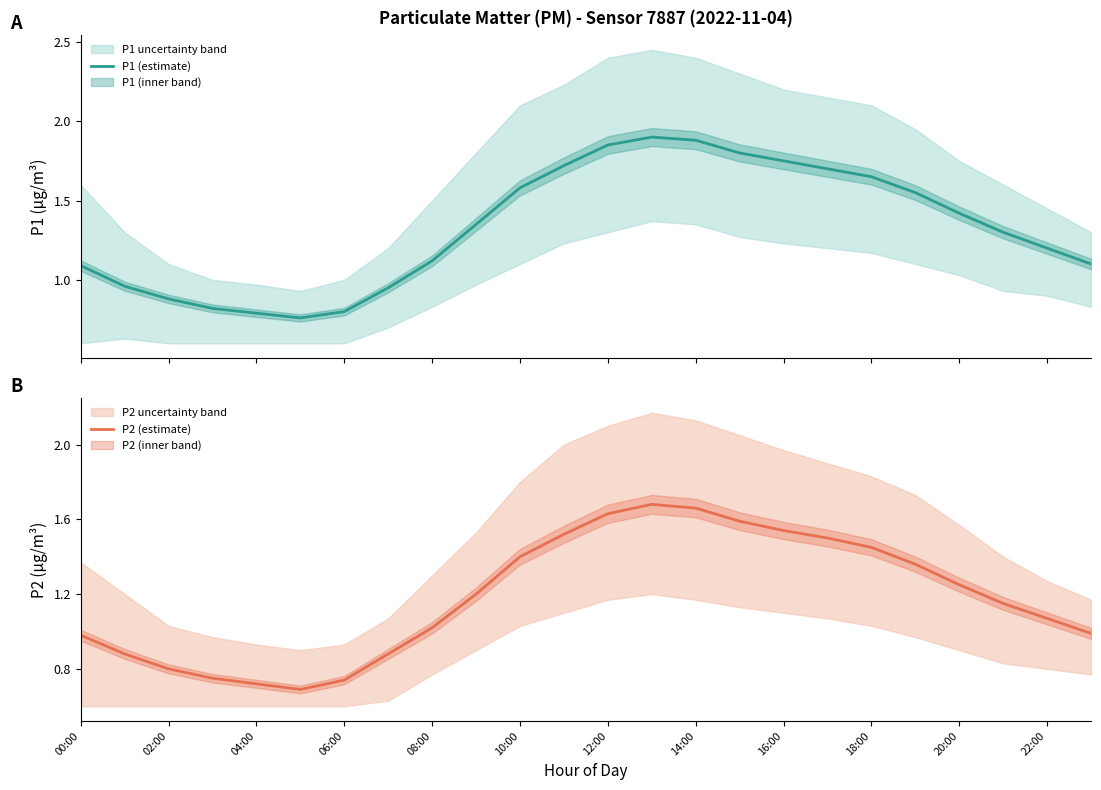

Which series has the largest total across all categories?

P1 (estimate)